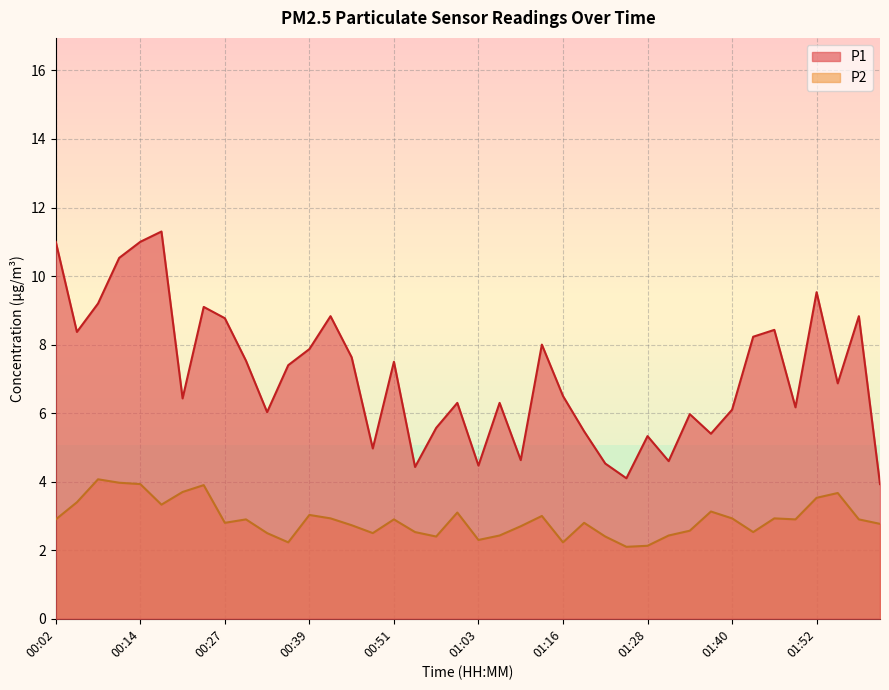

Rank the series at 00:21 from lowest to highest value.

P2, P1